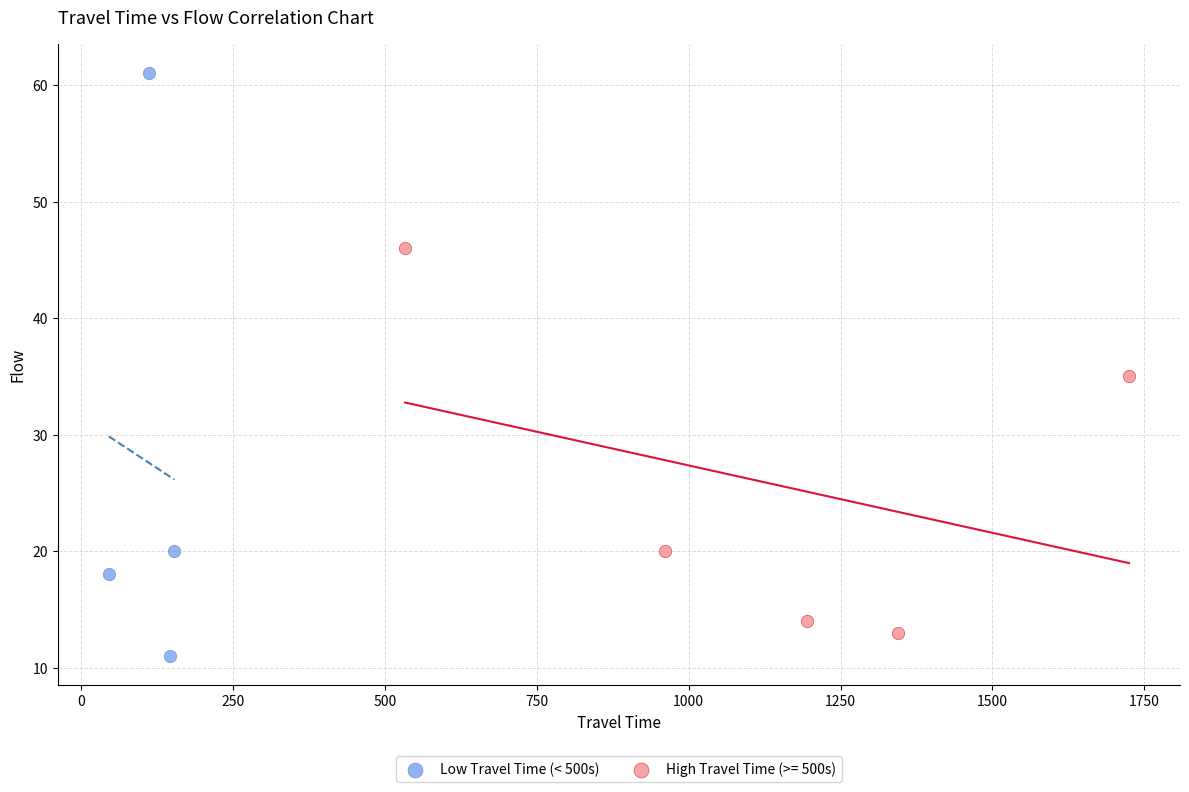

Which series reaches the maximum Y coordinate?

Low Travel Time (< 500s)